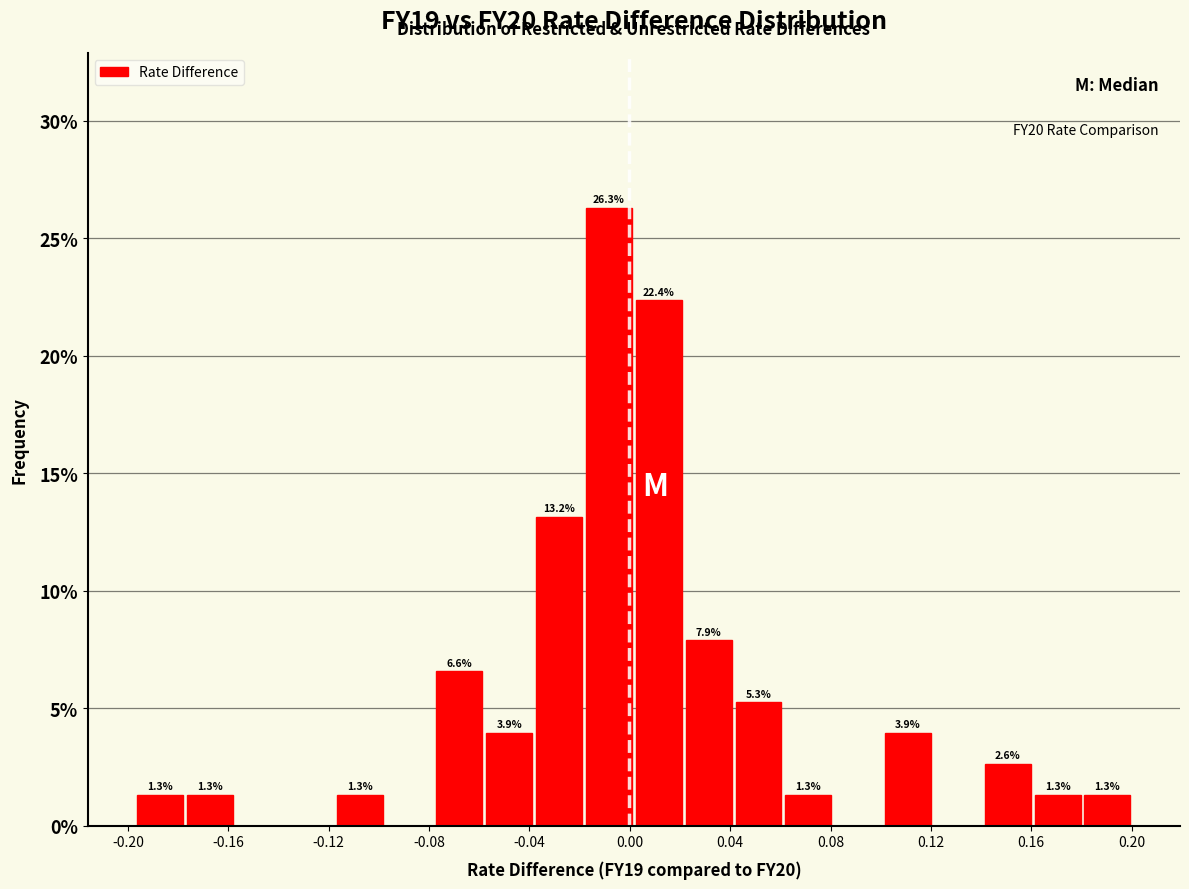

Read against the x-axis, roughly where is the centre of the tallest bar?

-0.010